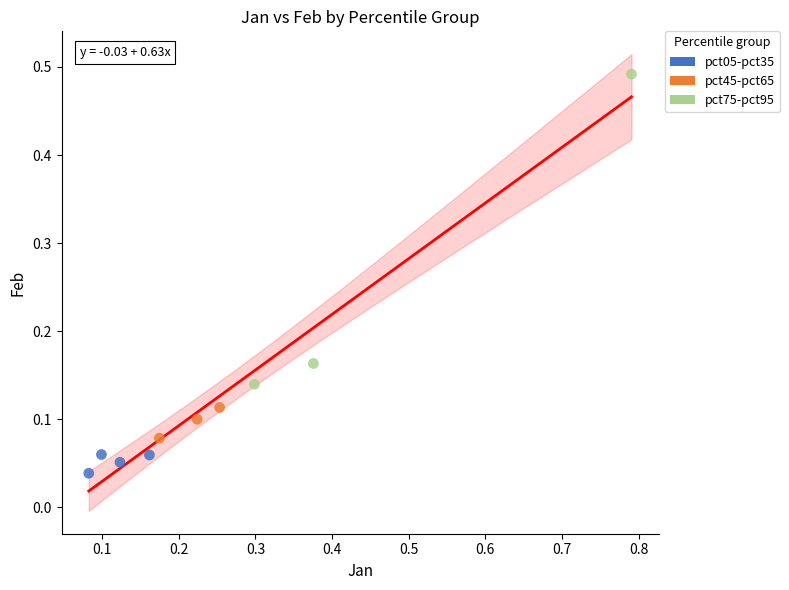

Which series reaches the minimum Y coordinate?

pct05-pct35